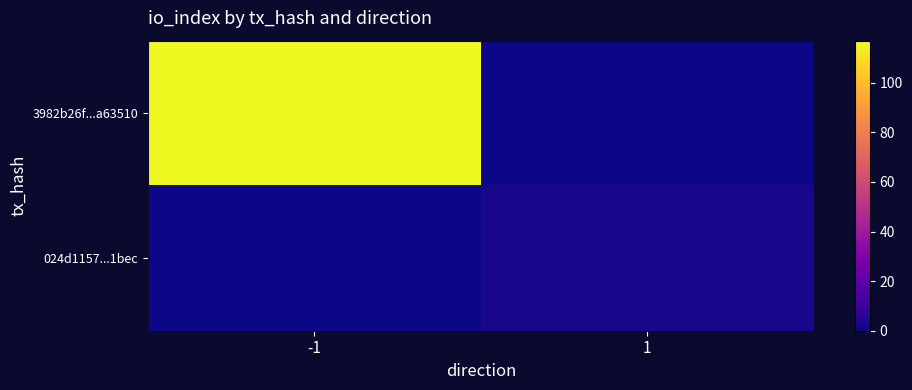

Between -1 and 1, which series saw the biggest shift?

3982b26f...a63510